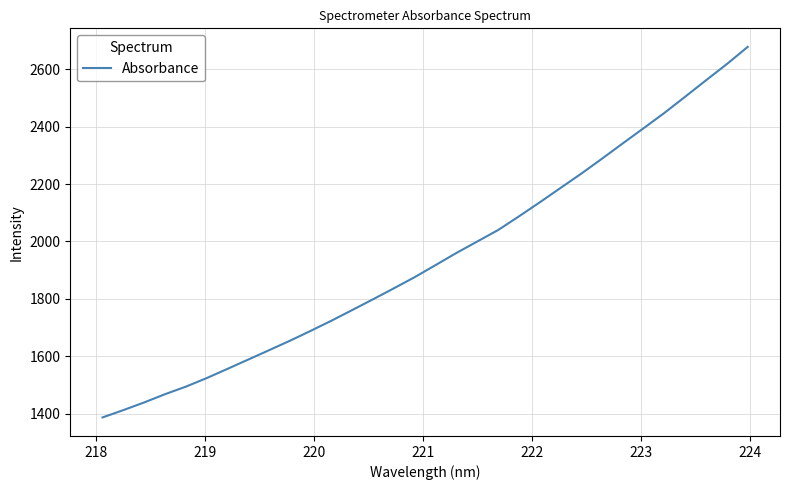

What is the greatest value displayed?

2677.9